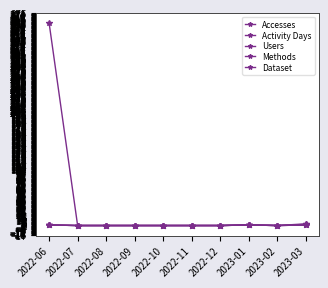

Is this an area chart (filled region under the line)?

No